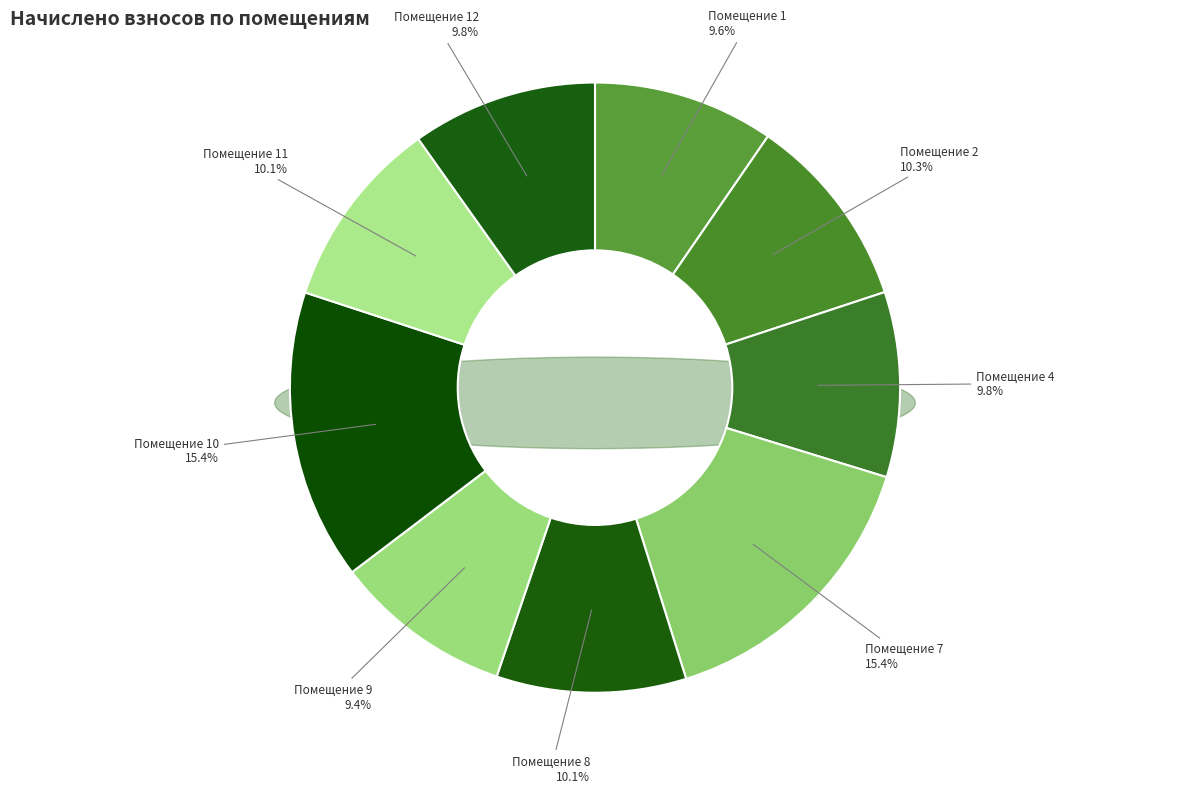

True or false: 11 accounts for 10% of the total.

True